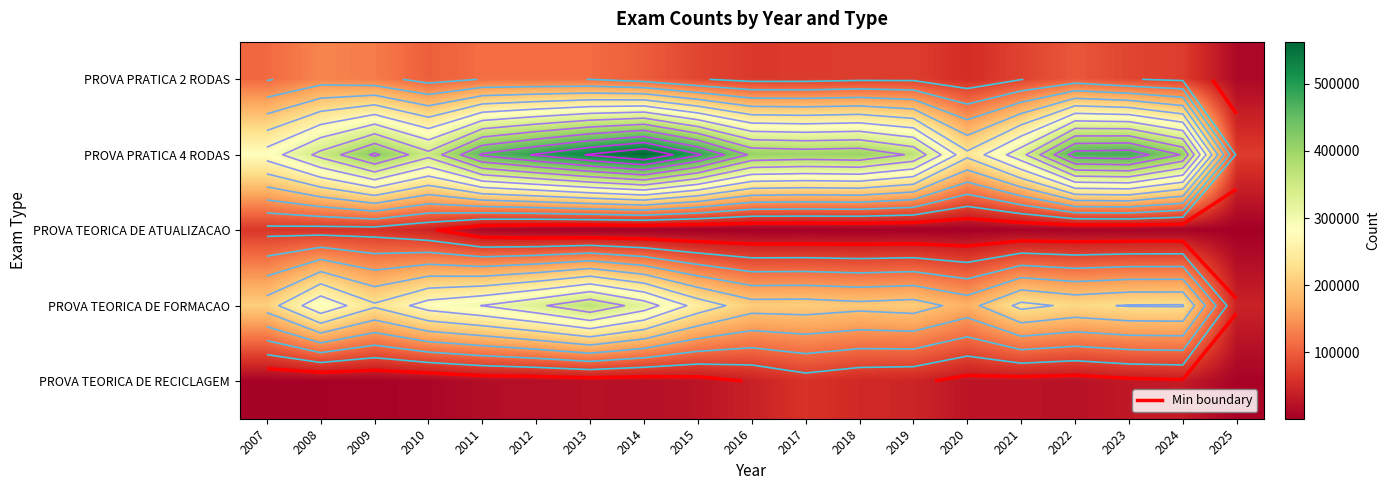

Is it true that PROVA PRATICA 2 RODAS equals 101281 at 2010?

True